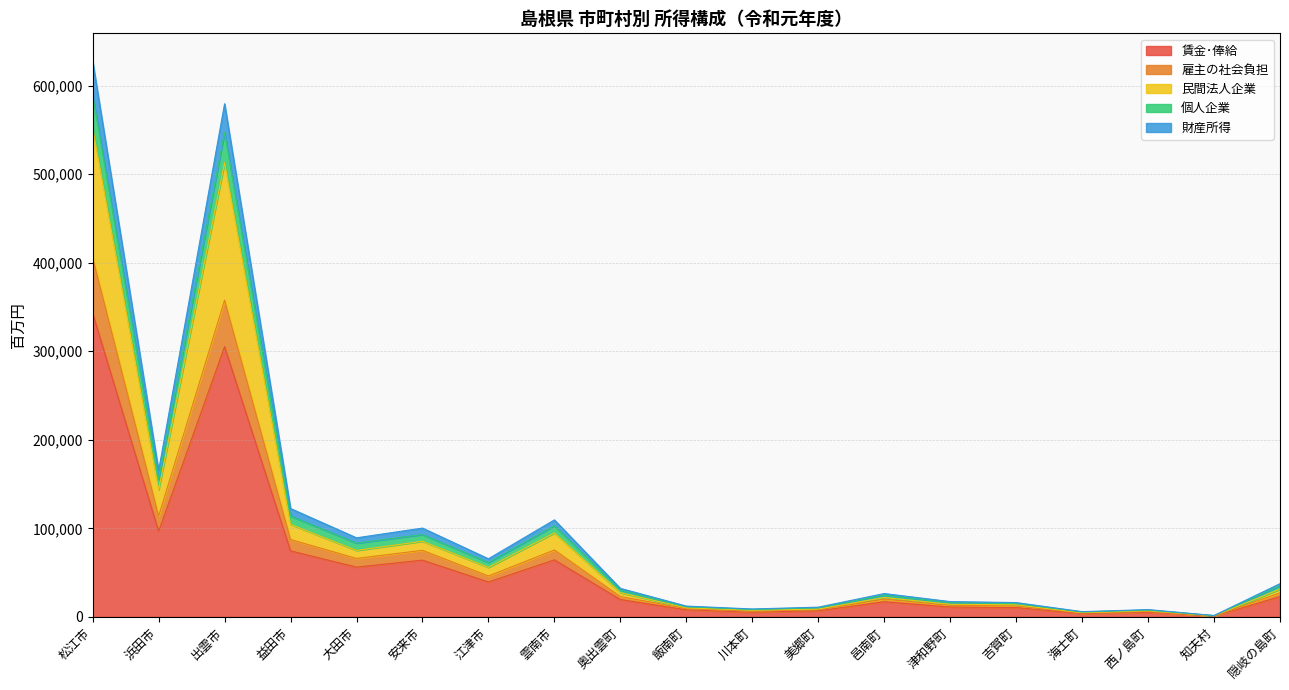

True or false: 賃金･俸給 has a value of 17059 at 邑南町.

True